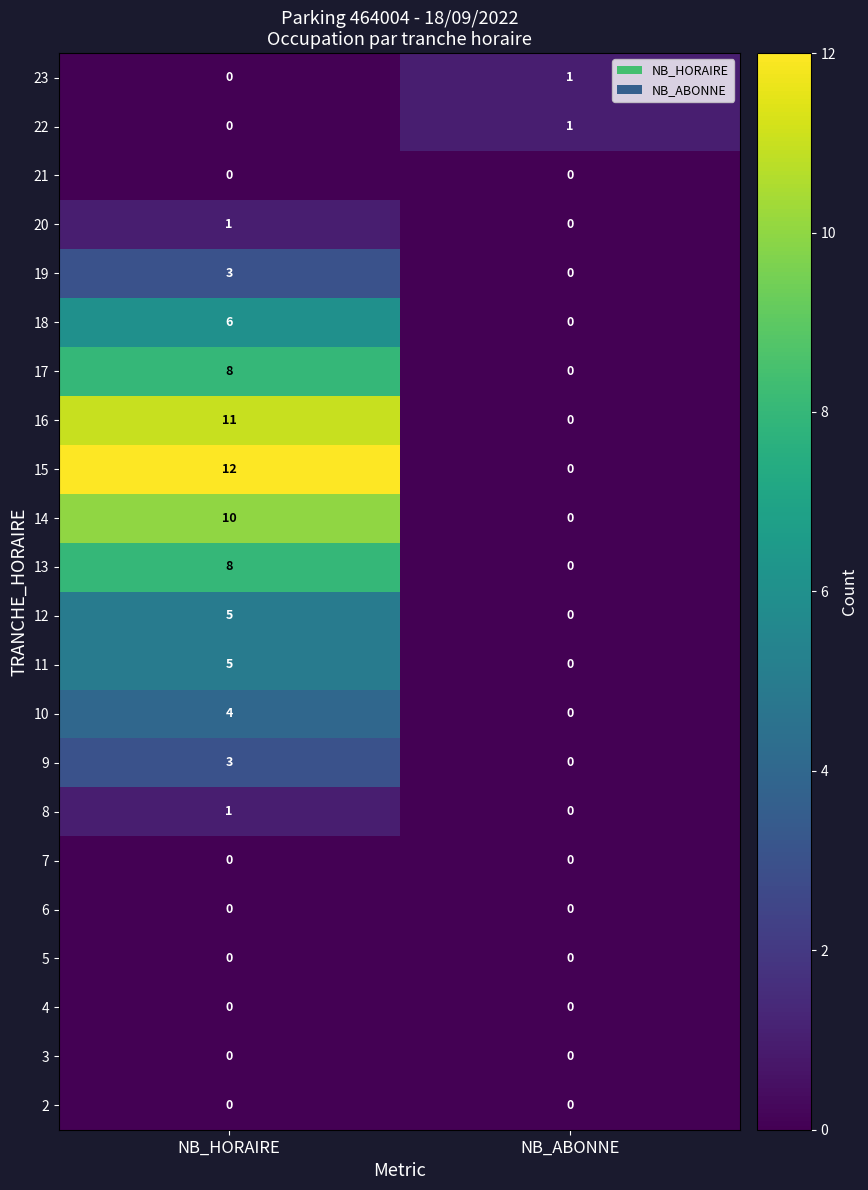

Which series has the largest total across all categories?

15